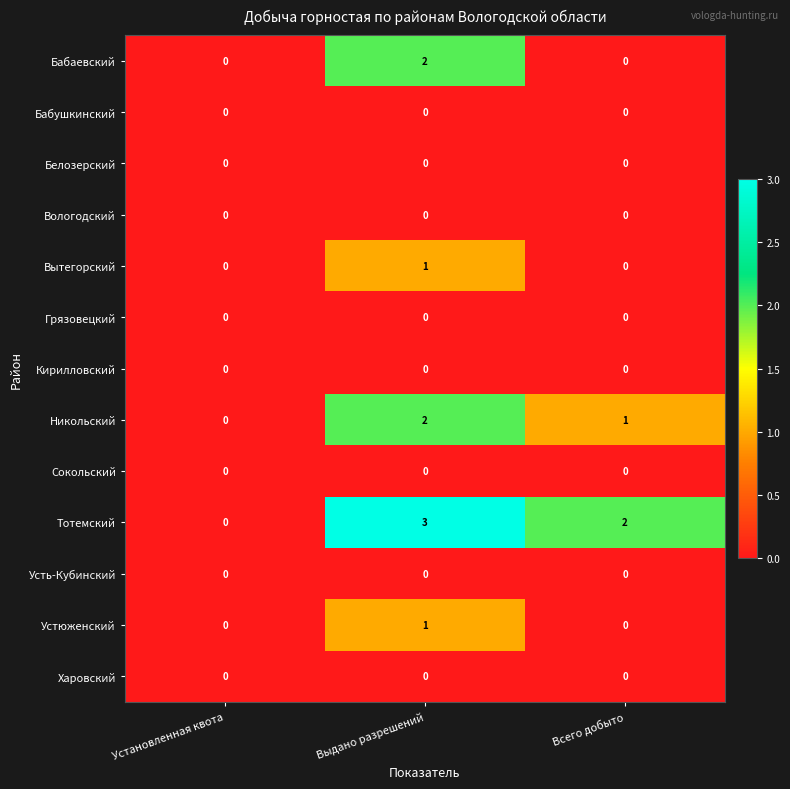

Which series changed the most between Установленная квота and Выдано разрешений?

Тотемский